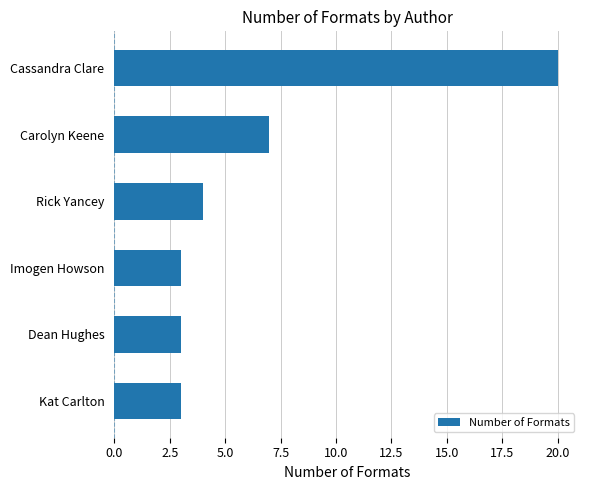

Count the number of data series in this chart.

1